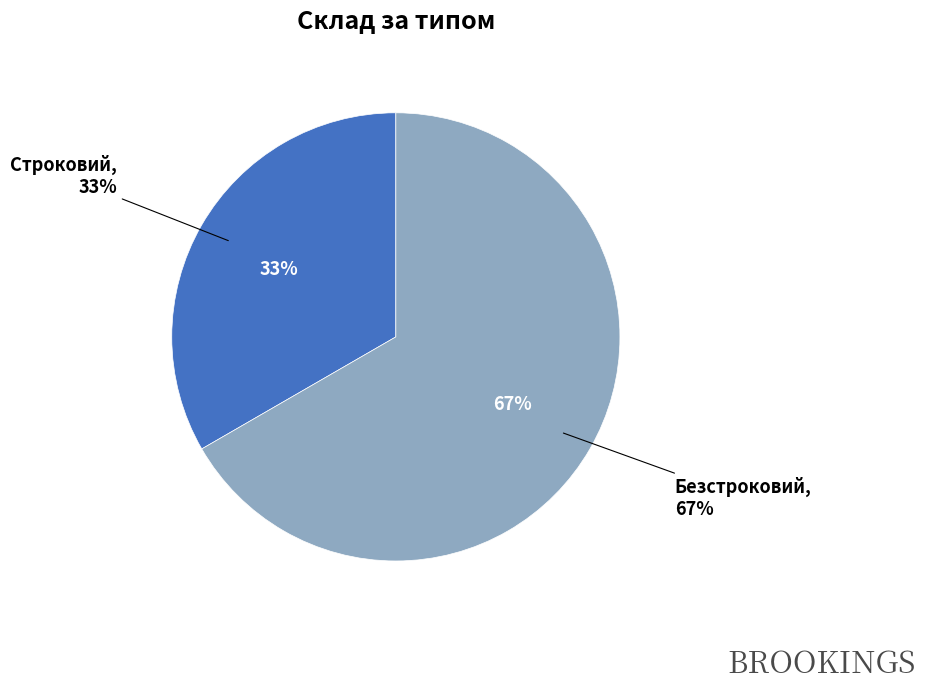

What portion of the pie excludes Строковий?

66.7%